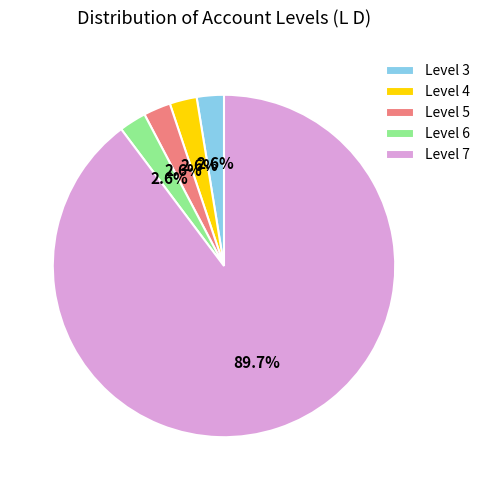

How many slices are in this pie chart?

5